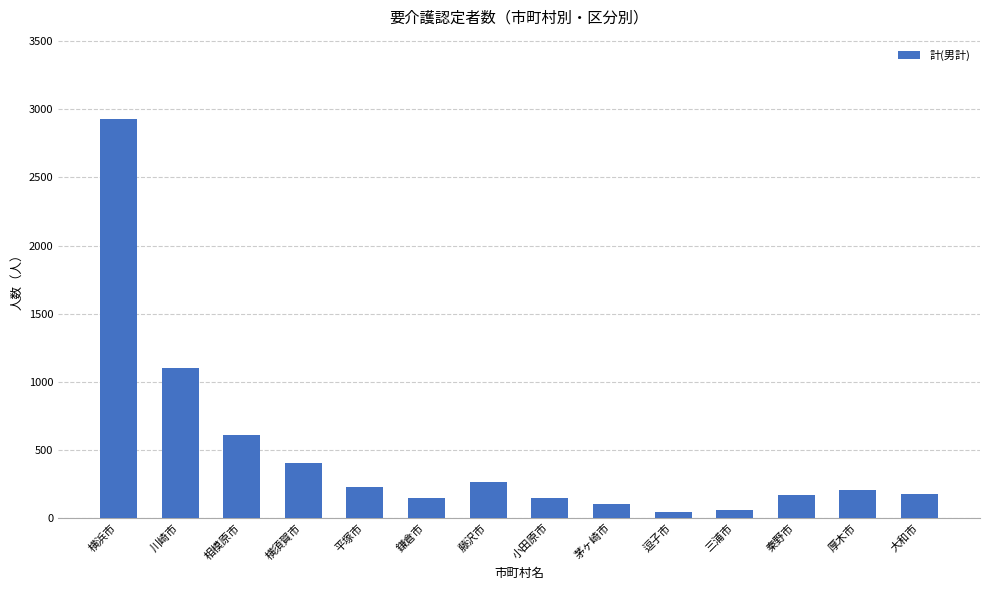

What is the sum of all values?

6570